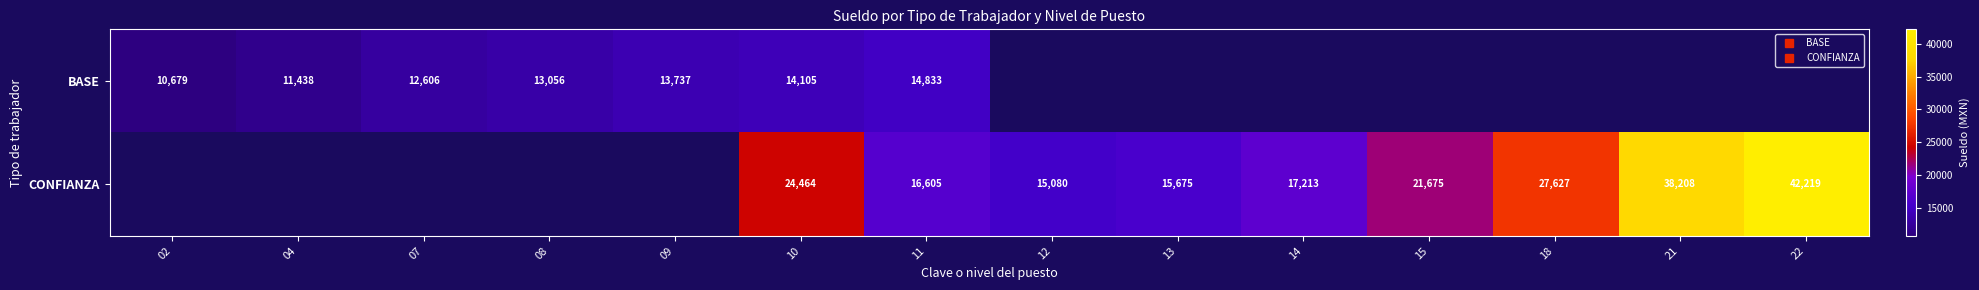

How many distinct data groups are displayed?

2